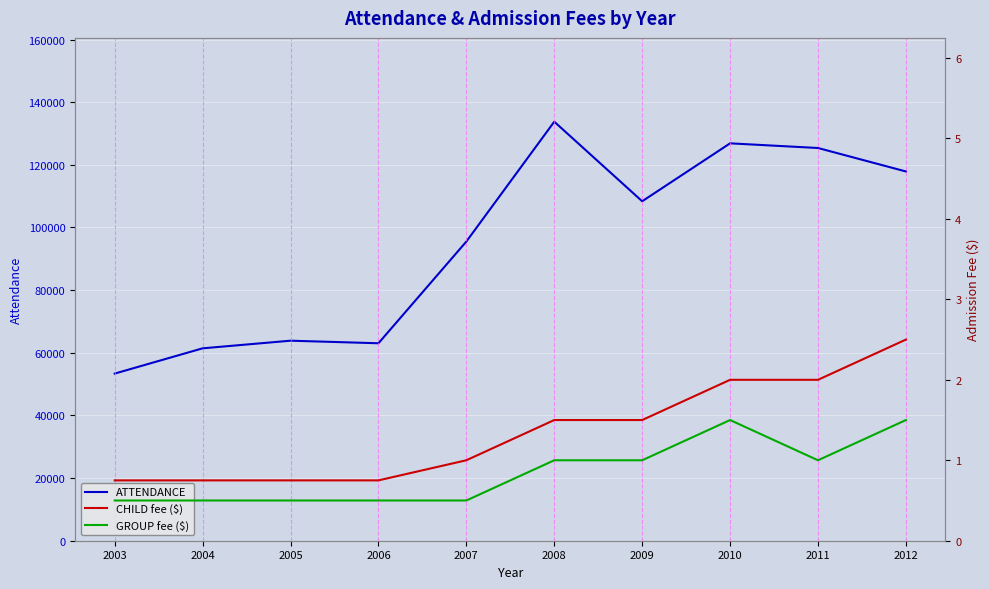

The GROUP fee ($) series shows 0.5 at 2005. True or false?

True